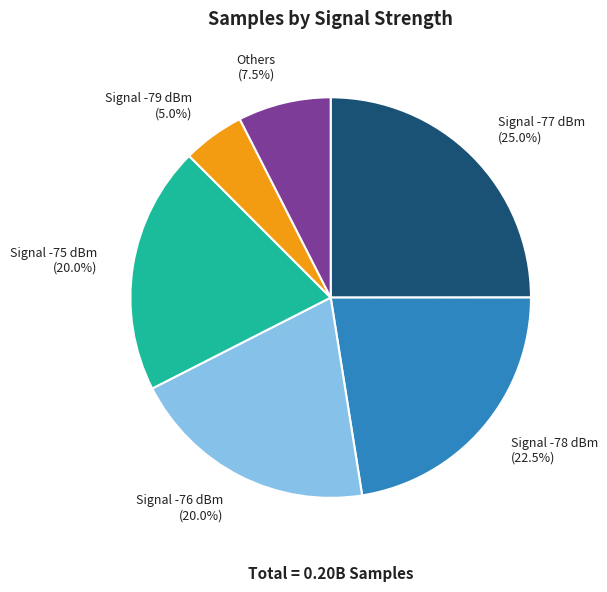

What is the ratio of the value at Signal -78 dBm to the value at Signal -75 dBm?

1.1